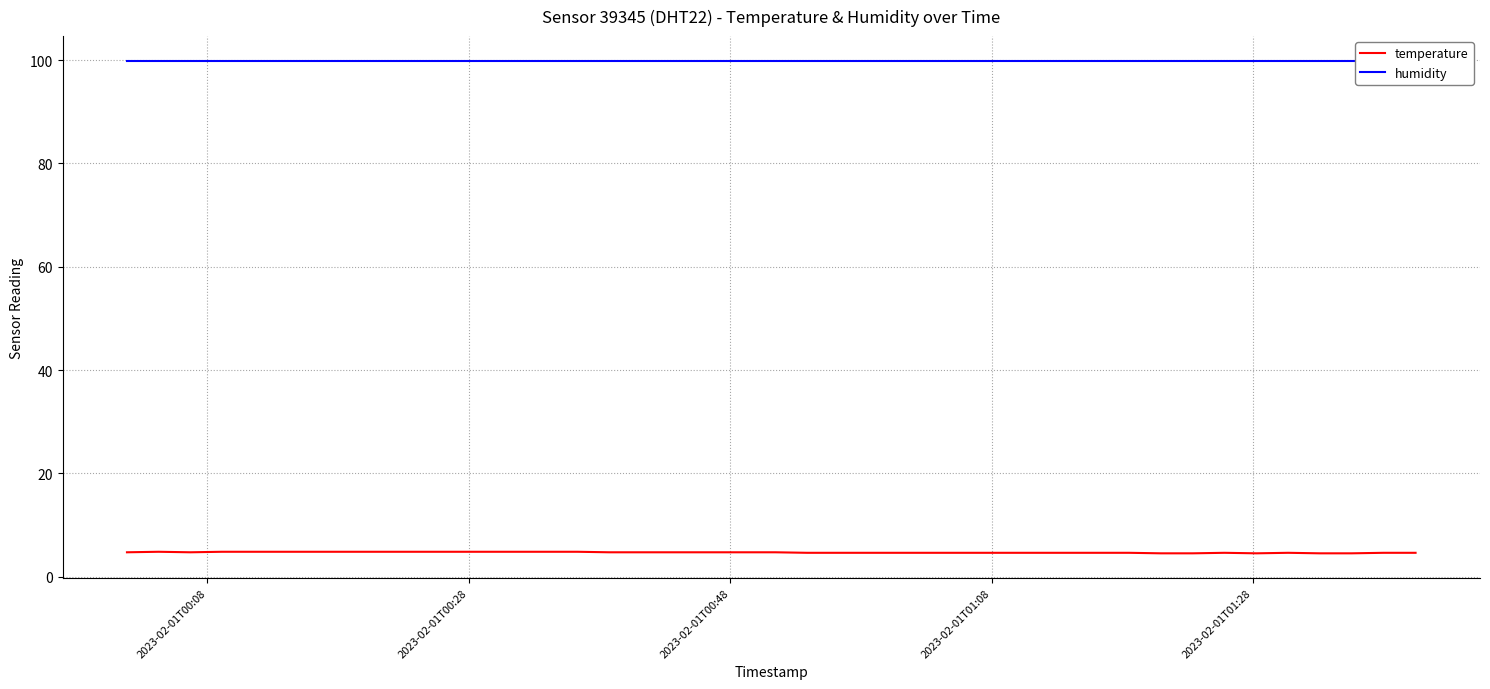

What is the lowest value of the temperature series?

4.5